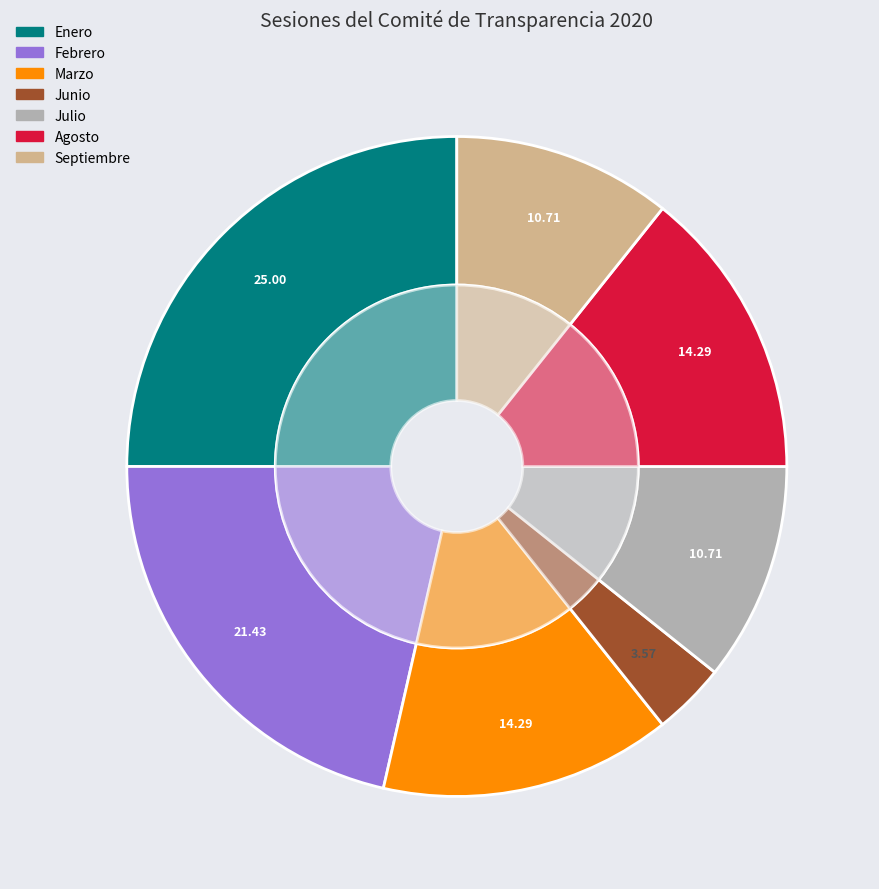

To the nearest percent, what percentage of the pie is Julio?

11%